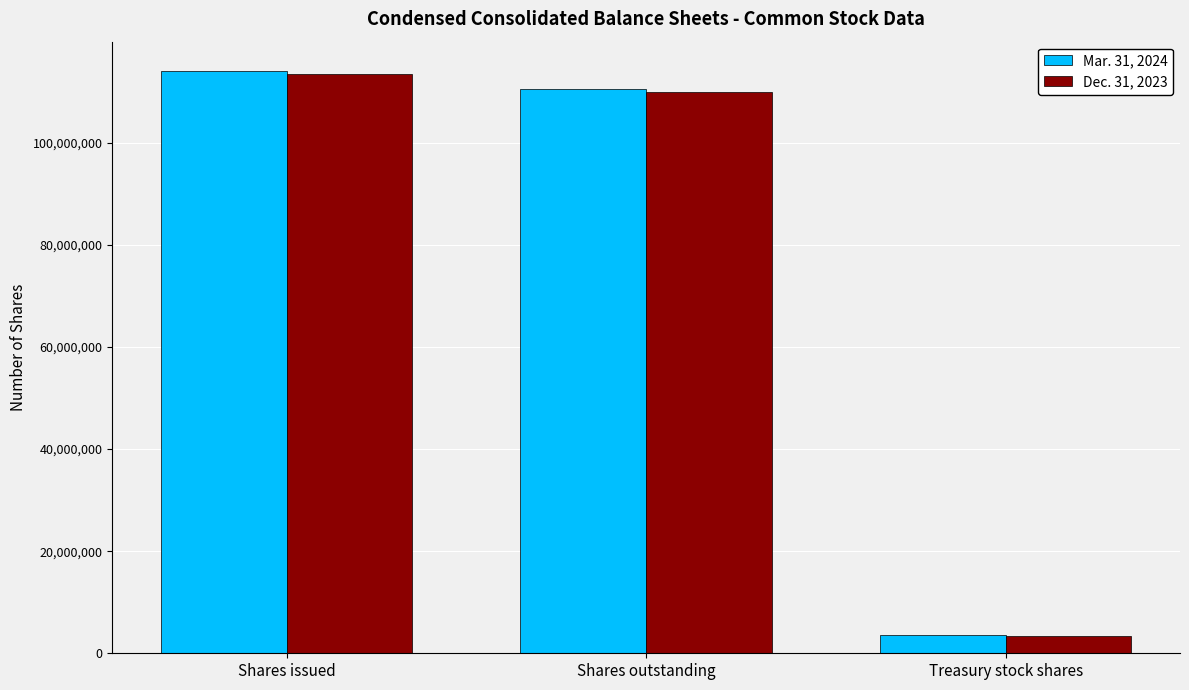

Which category has the lowest value in the Dec. 31, 2023 series?

Treasury stock shares